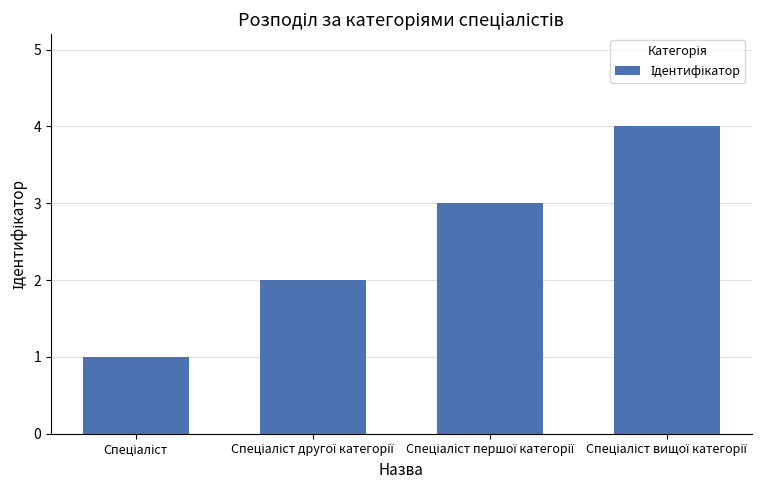

What is the greatest value displayed?

4